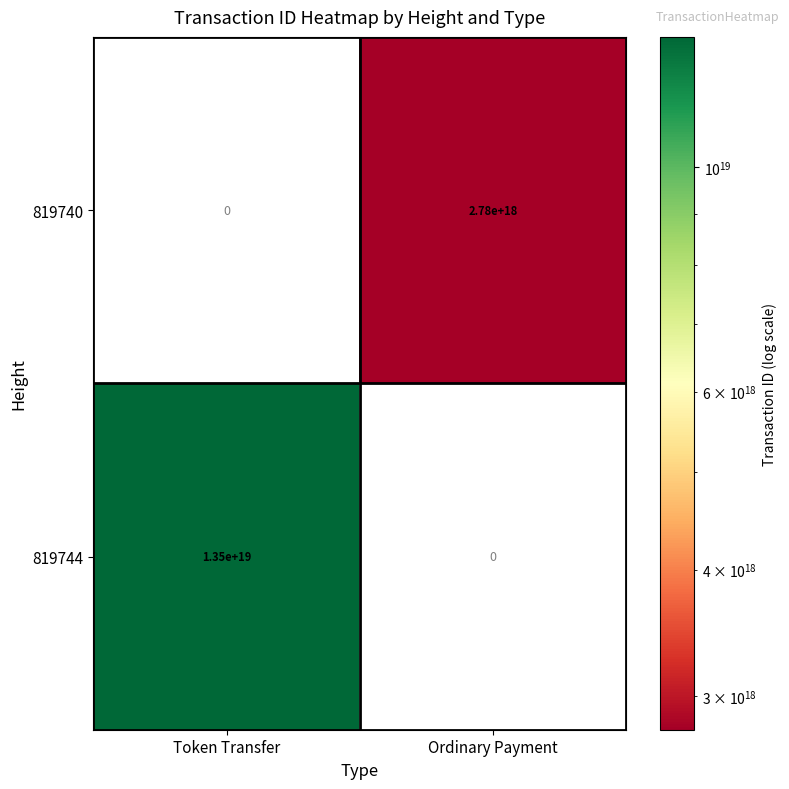

Which series has the largest total across all categories?

819744